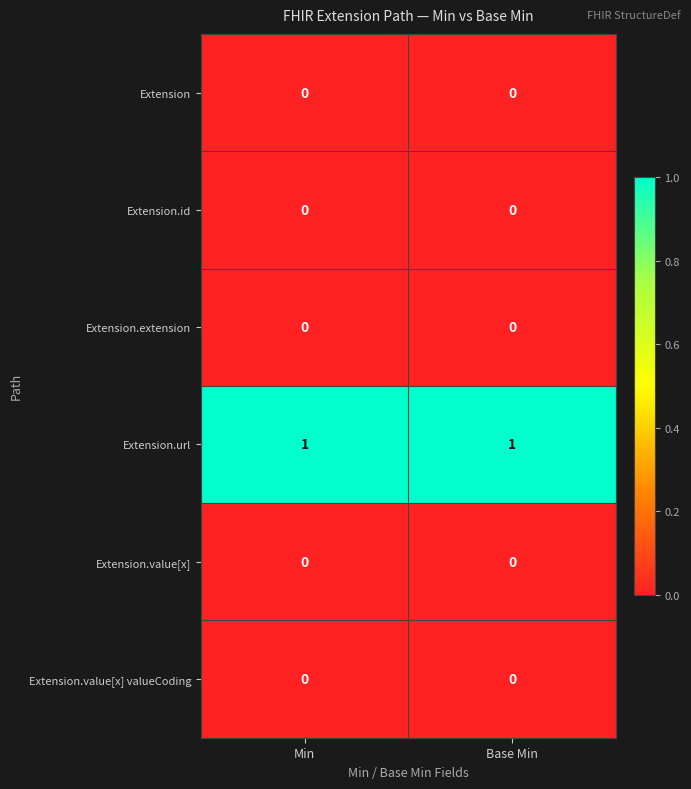

True or false: Extension.value[x] has a value of 0 at Base Min.

True